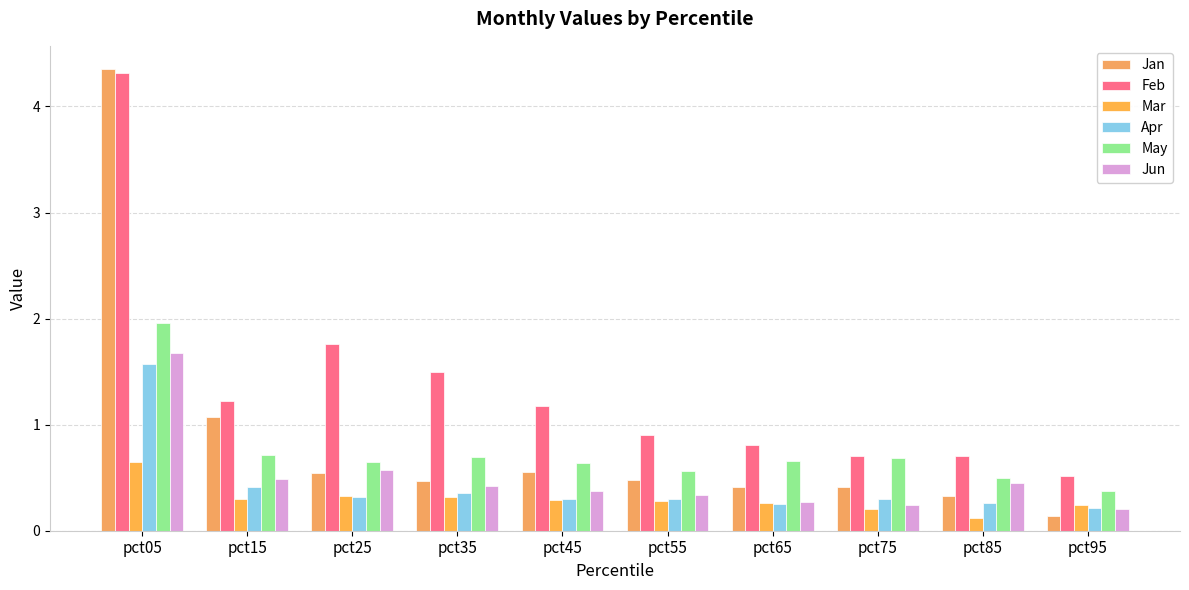

Rank the series by their maximum value, from lowest to highest.

Mar, Apr, Jun, May, Feb, Jan